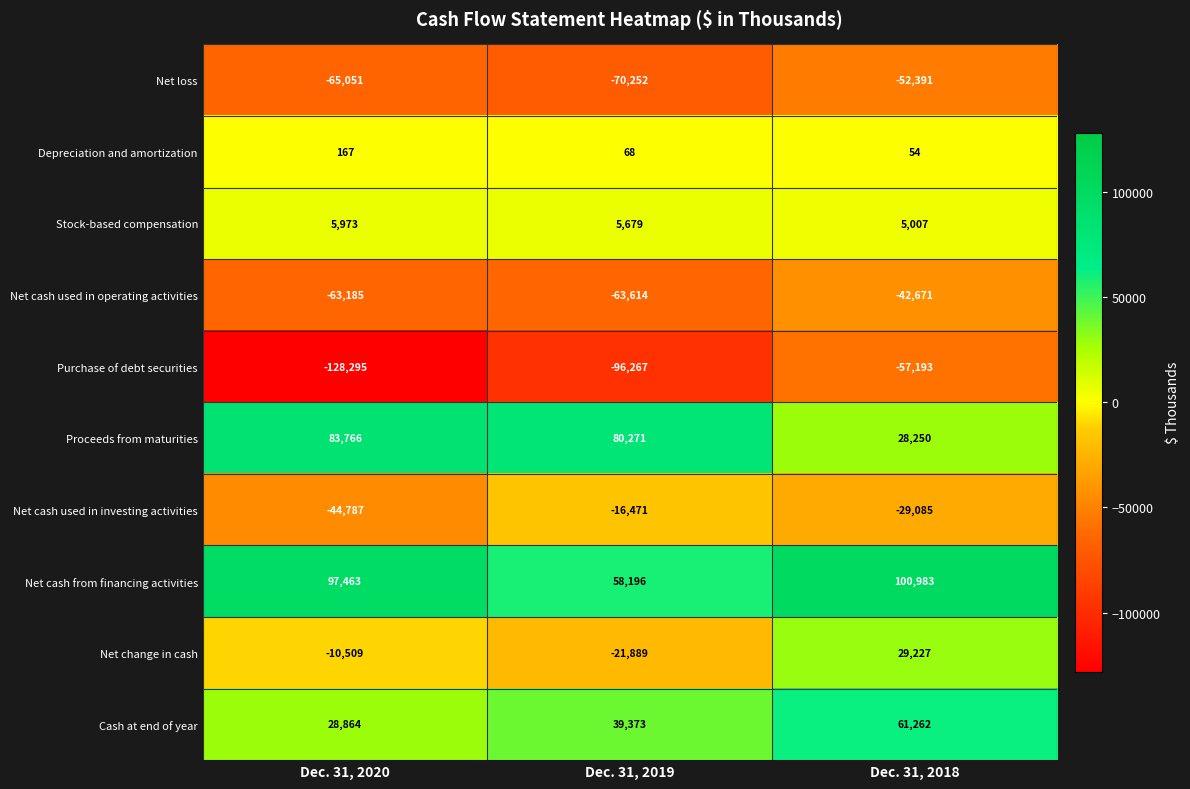

What is the maximum value shown in the chart?

100983